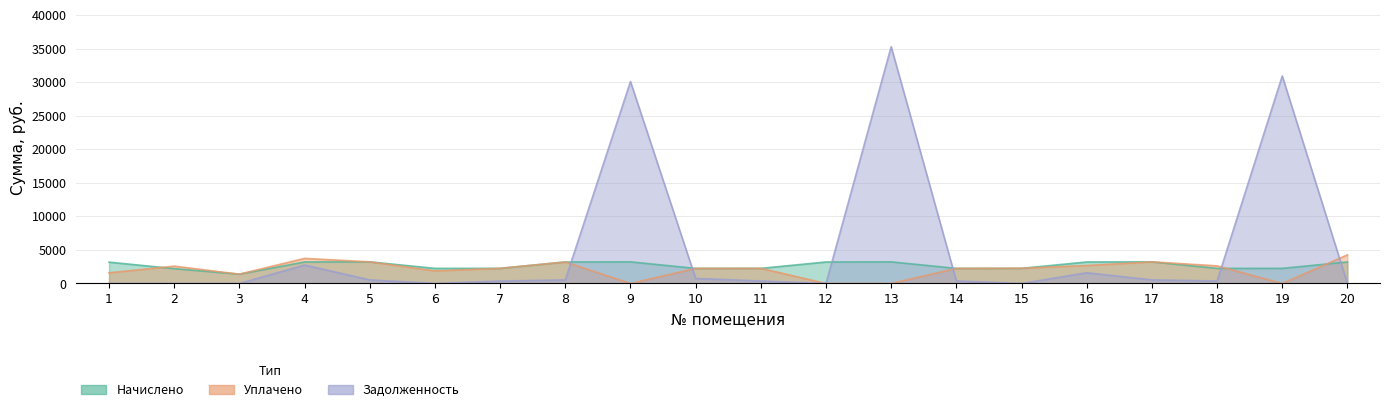

Where is Начислено nearest to the value 2309?

7